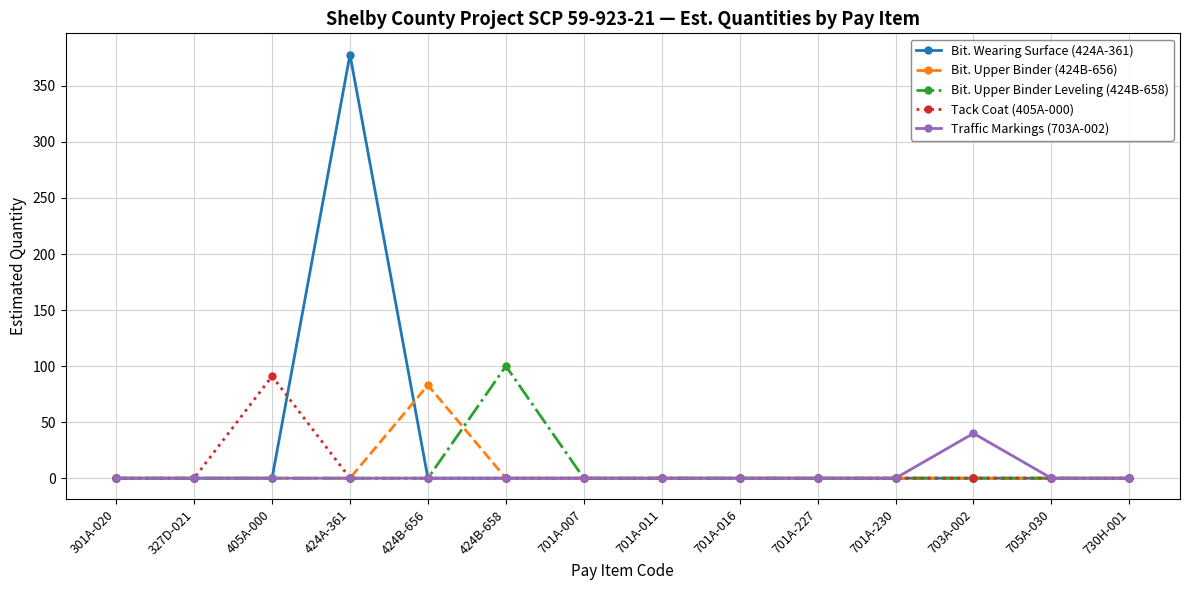

The Tack Coat (405A-000) series shows 59 at 701A-016. True or false?

False